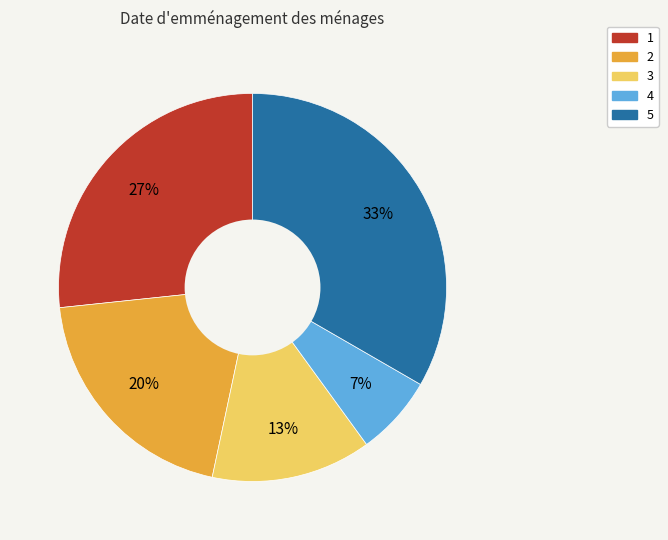

Do 2 and 5 together represent more than half of the pie?

Yes